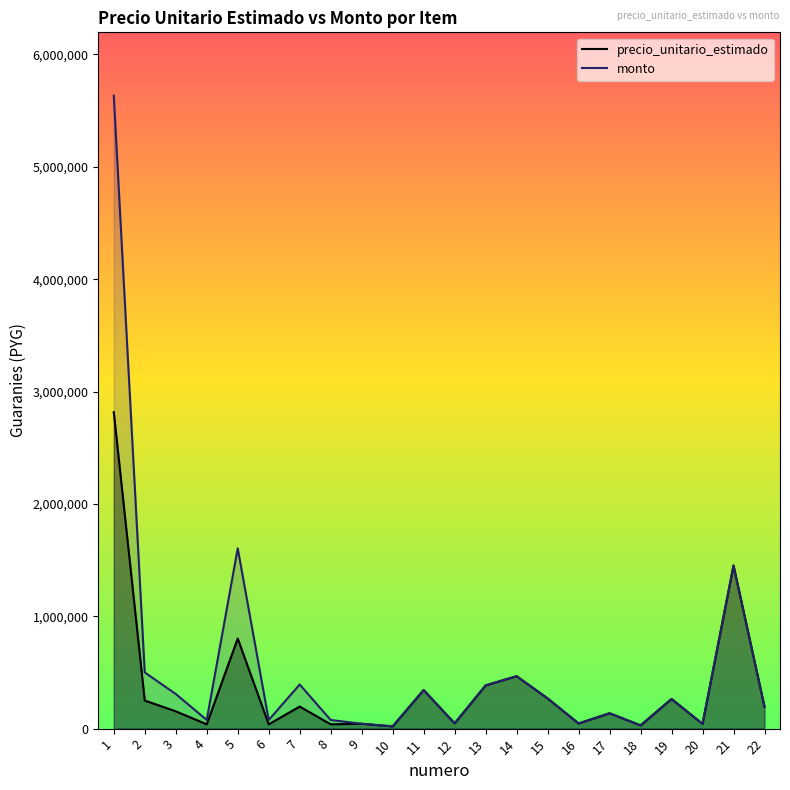

True or false: monto and precio_unitario_estimado cross at least once.

False